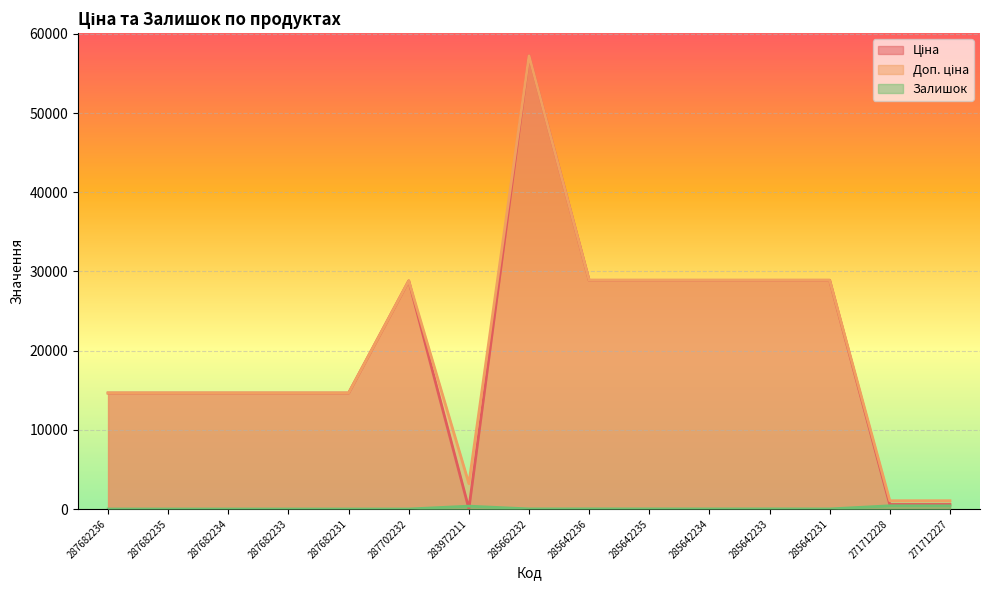

Which has a higher value, 283972211 or 287682233?

287682233